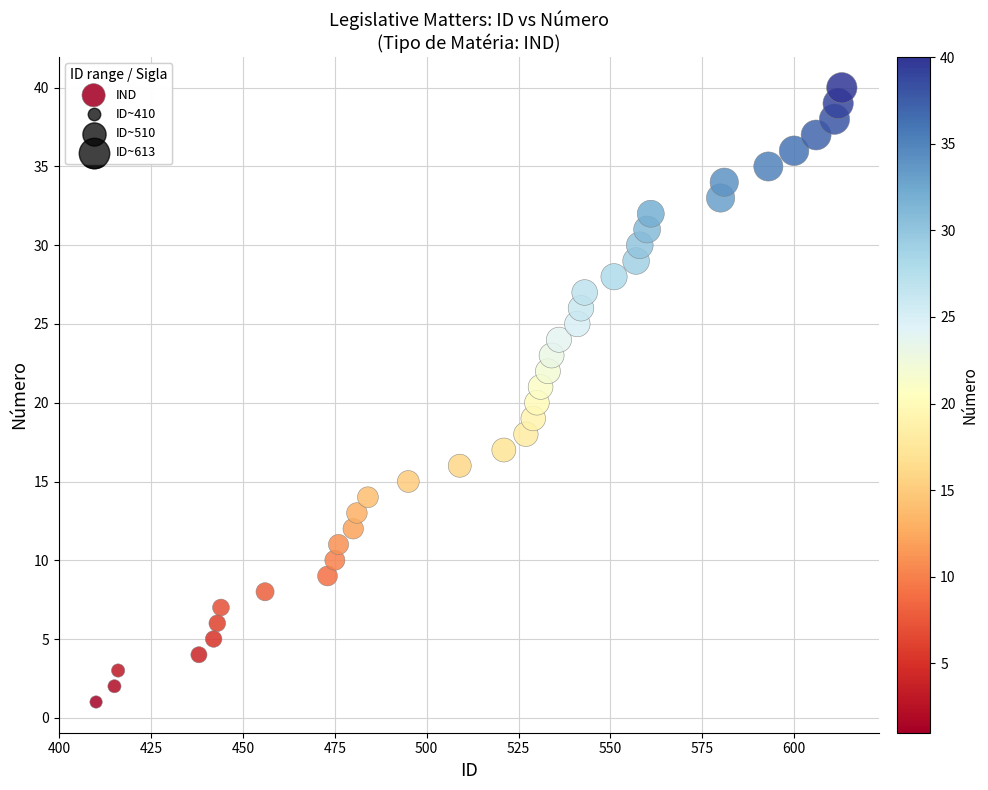

What is the range of X values (max minus min)?

203